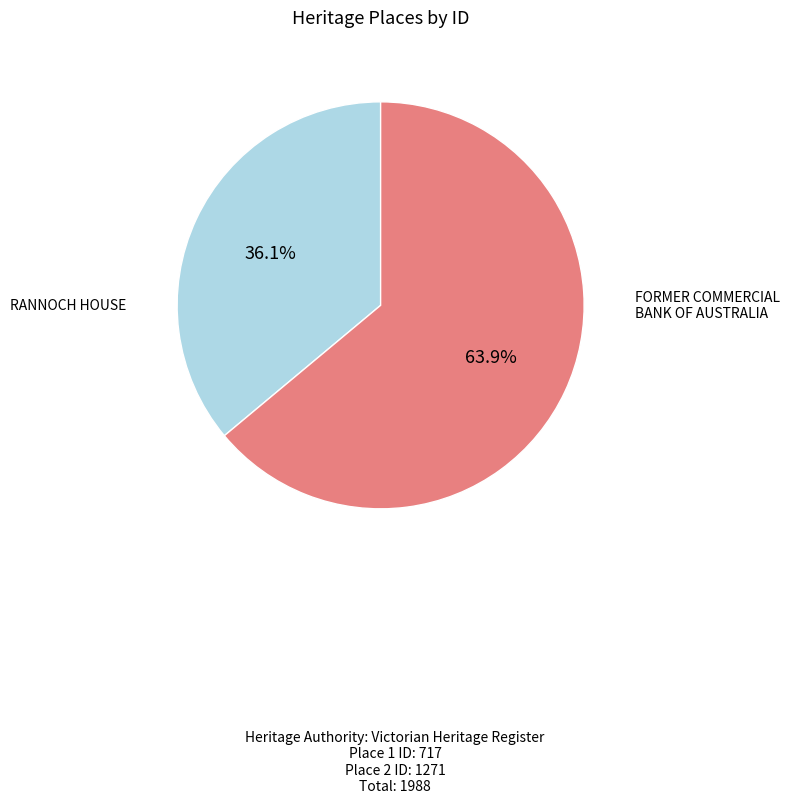

The RANNOCH HOUSE slice represents 74% of the pie. True or false?

False